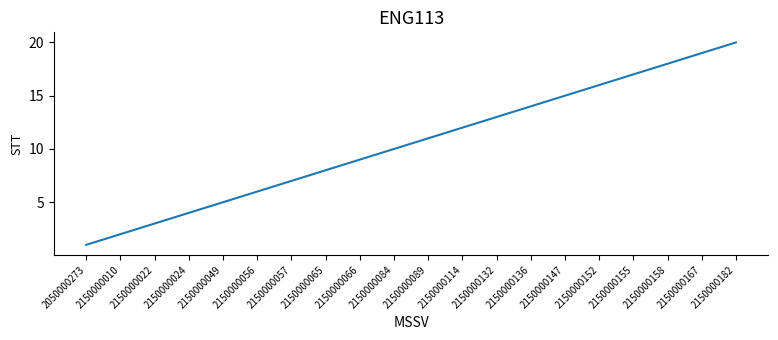

Reading right to left, transcribe all the data shown in this chart.

2150000182=20	2150000167=19	2150000158=18	2150000155=17	2150000152=16	2150000147=15	2150000136=14	2150000132=13	2150000114=12	2150000089=11	2150000084=10	2150000066=9	2150000065=8	2150000057=7	2150000056=6	2150000049=5	2150000024=4	2150000022=3	2150000010=2	2050000273=1